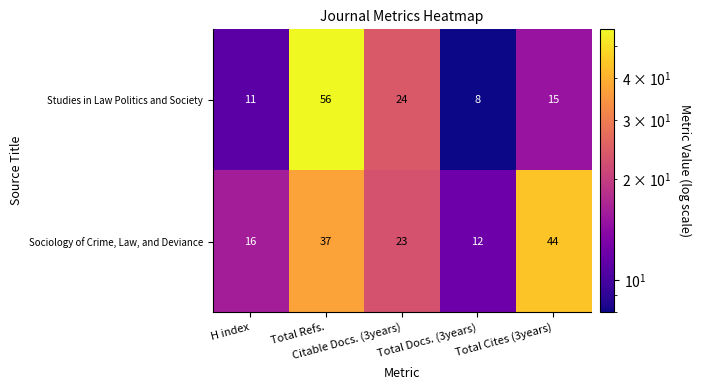

What is the sum of all Studies in Law Politics and Society values?

114